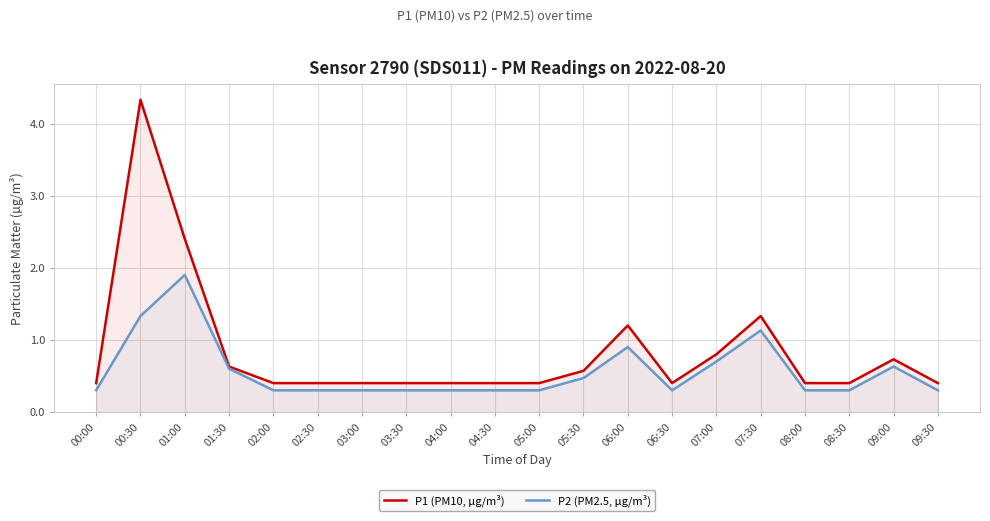

Which series has the largest total across all categories?

P1 (PM10, μg/m³)